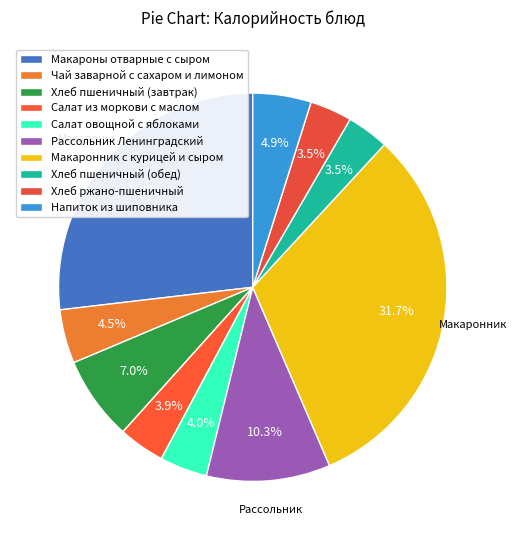

How many slices are in this pie chart?

10